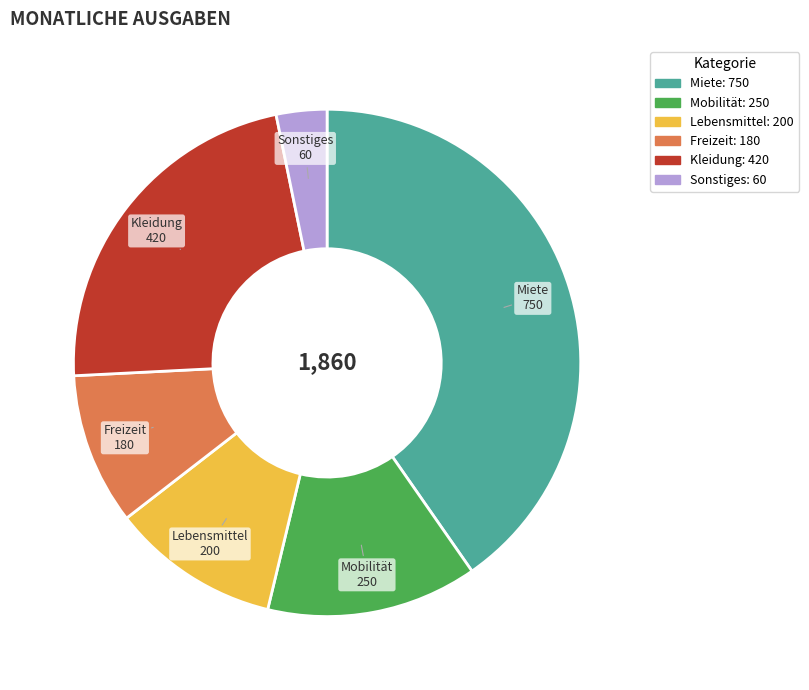

Which has a higher value, Lebensmittel or Freizeit?

Lebensmittel